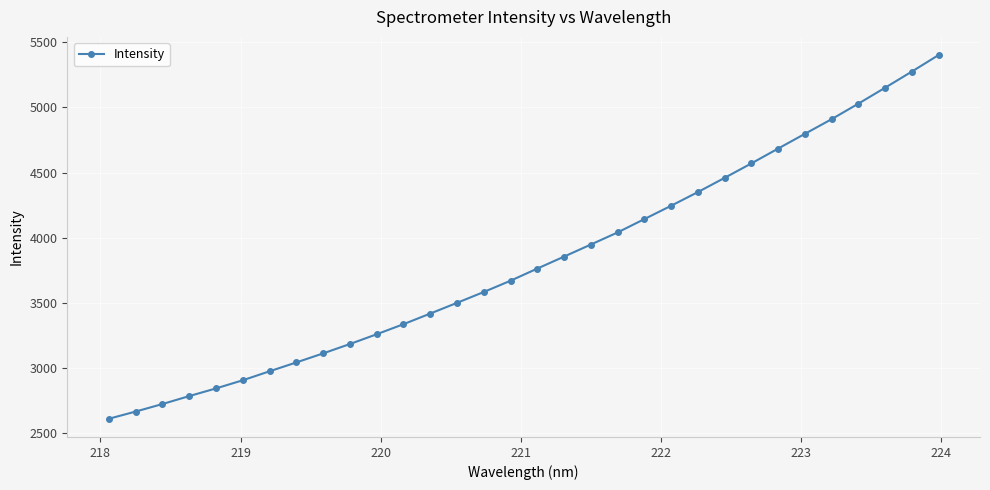

True or false: there are more than 2 points higher than both neighbors.

False